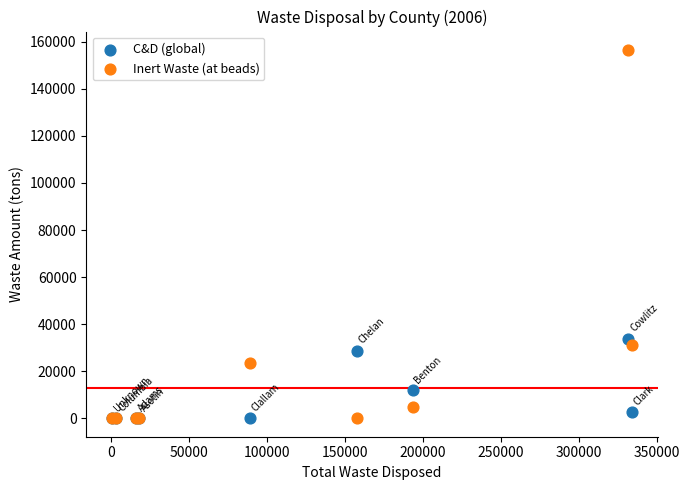

Across all series, what Y value is closest to 78256?

33840.0